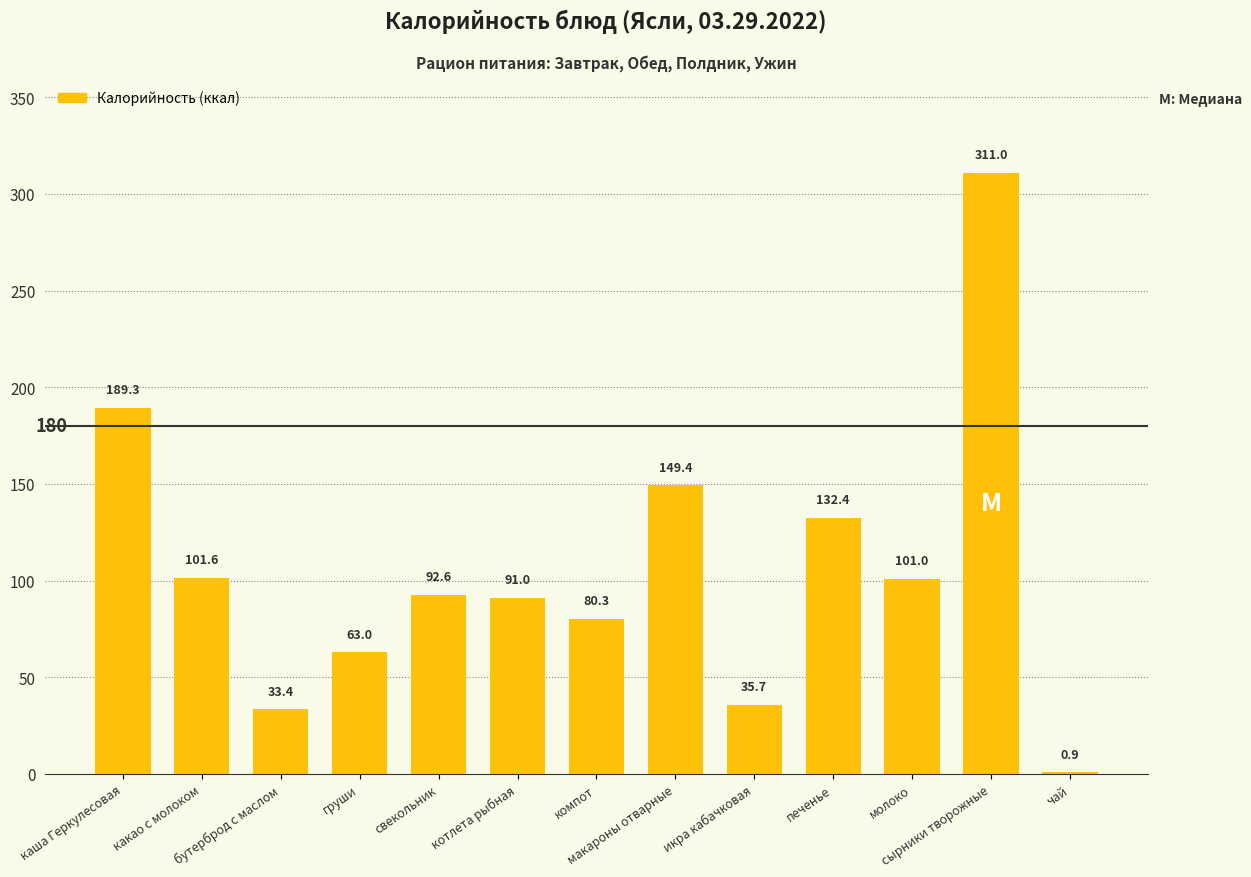

Are the bars horizontal?

No